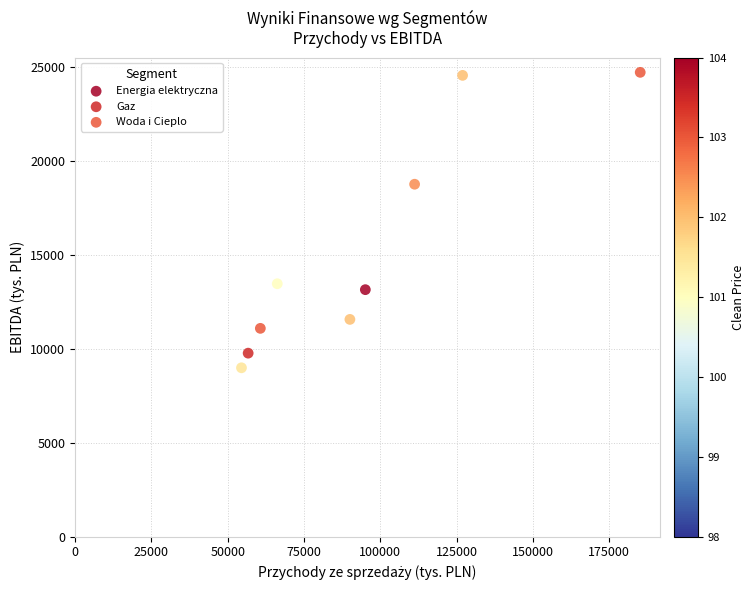

Which series reaches the minimum Y coordinate?

Gaz